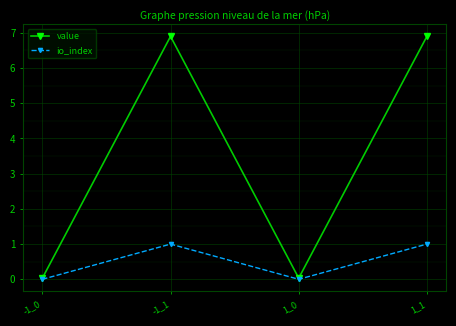

How many io_index values are between 0 and 1?

4